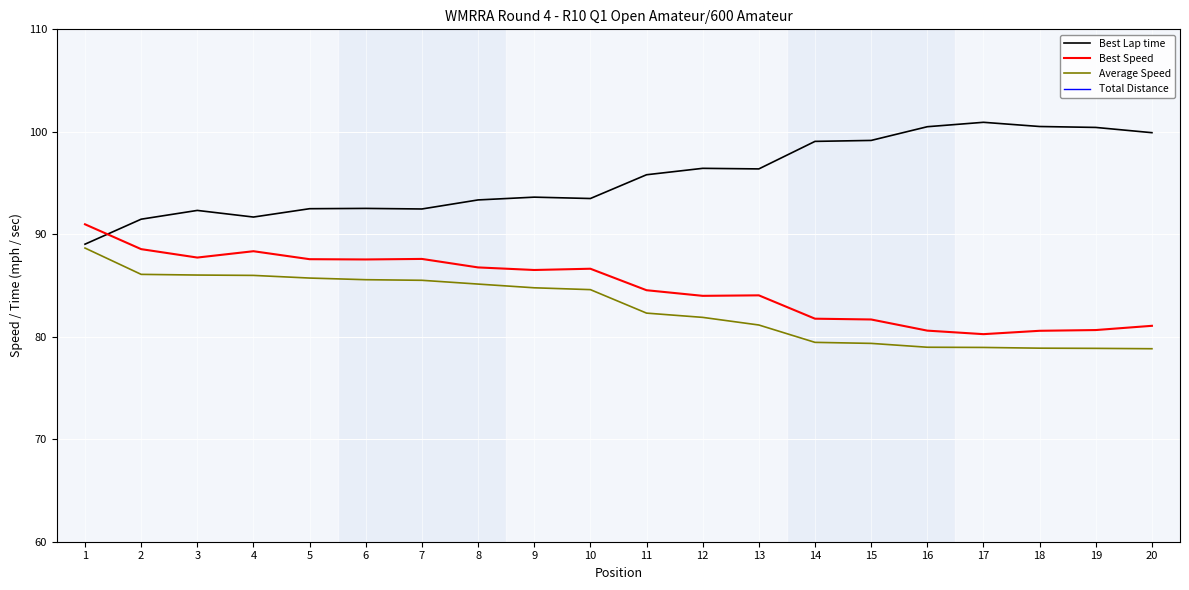

How many series are shown in this chart?

4